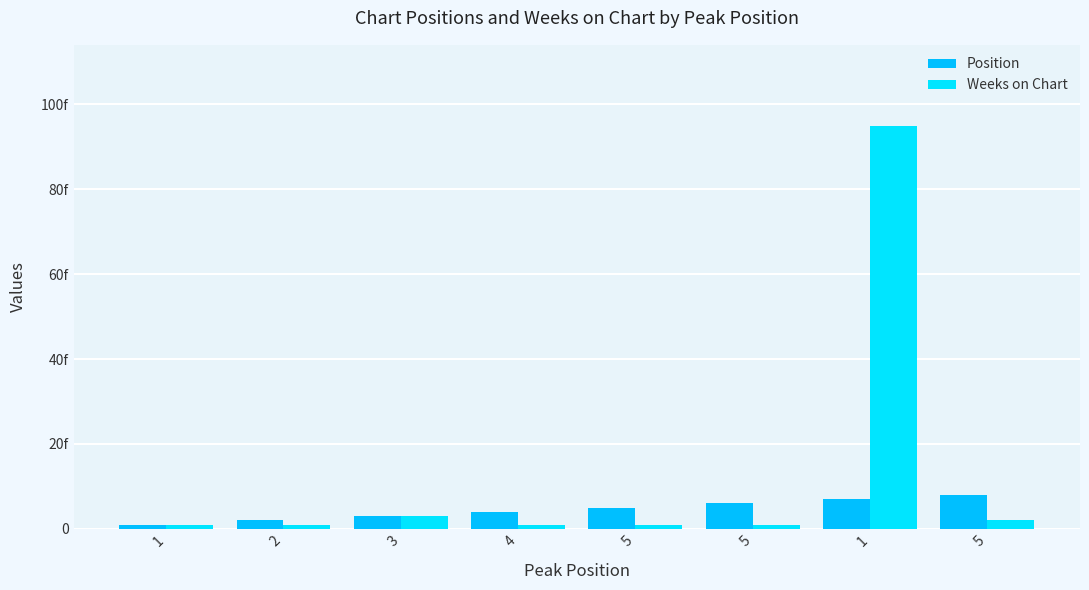

Which has a higher value, 1 or 1?

1